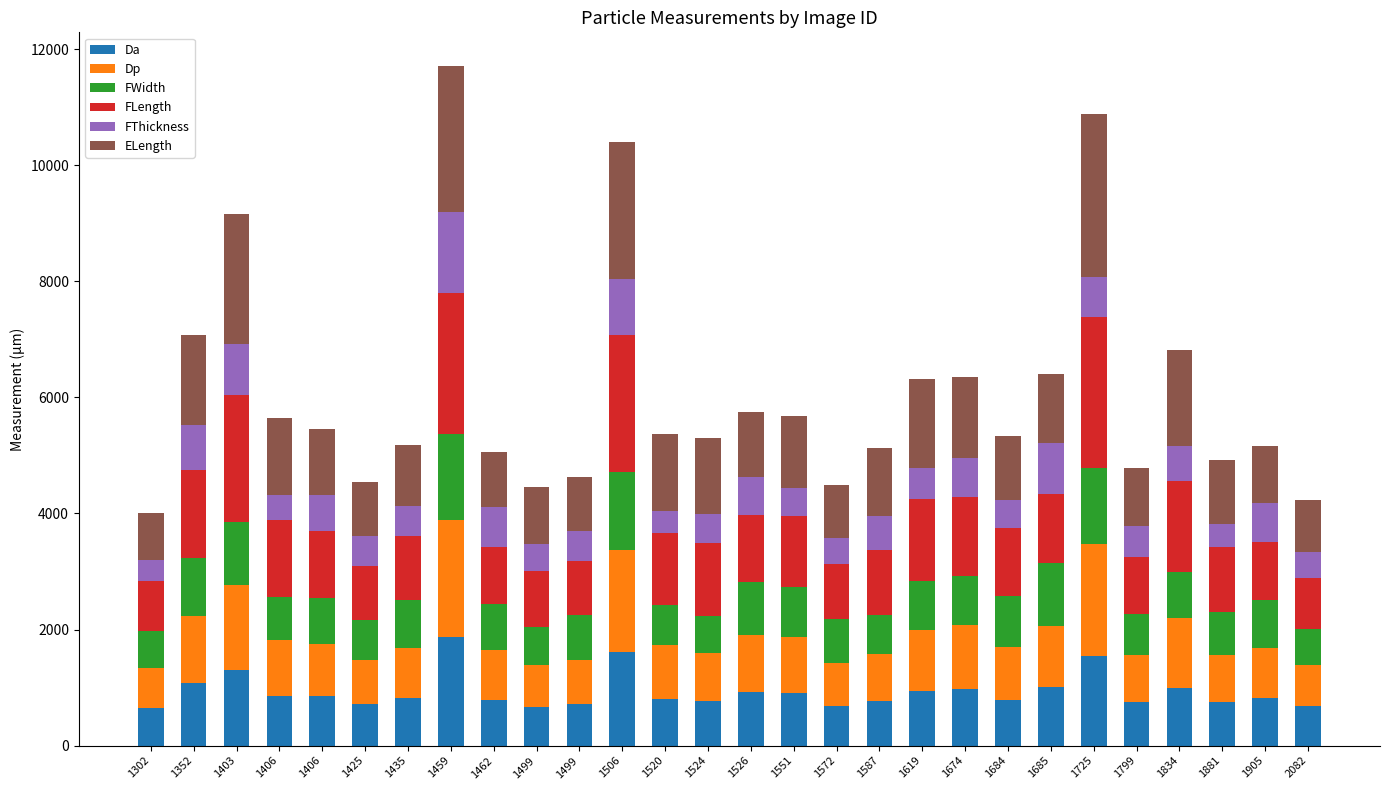

True or false: ELength has a value of 812.5 at 1302.

True